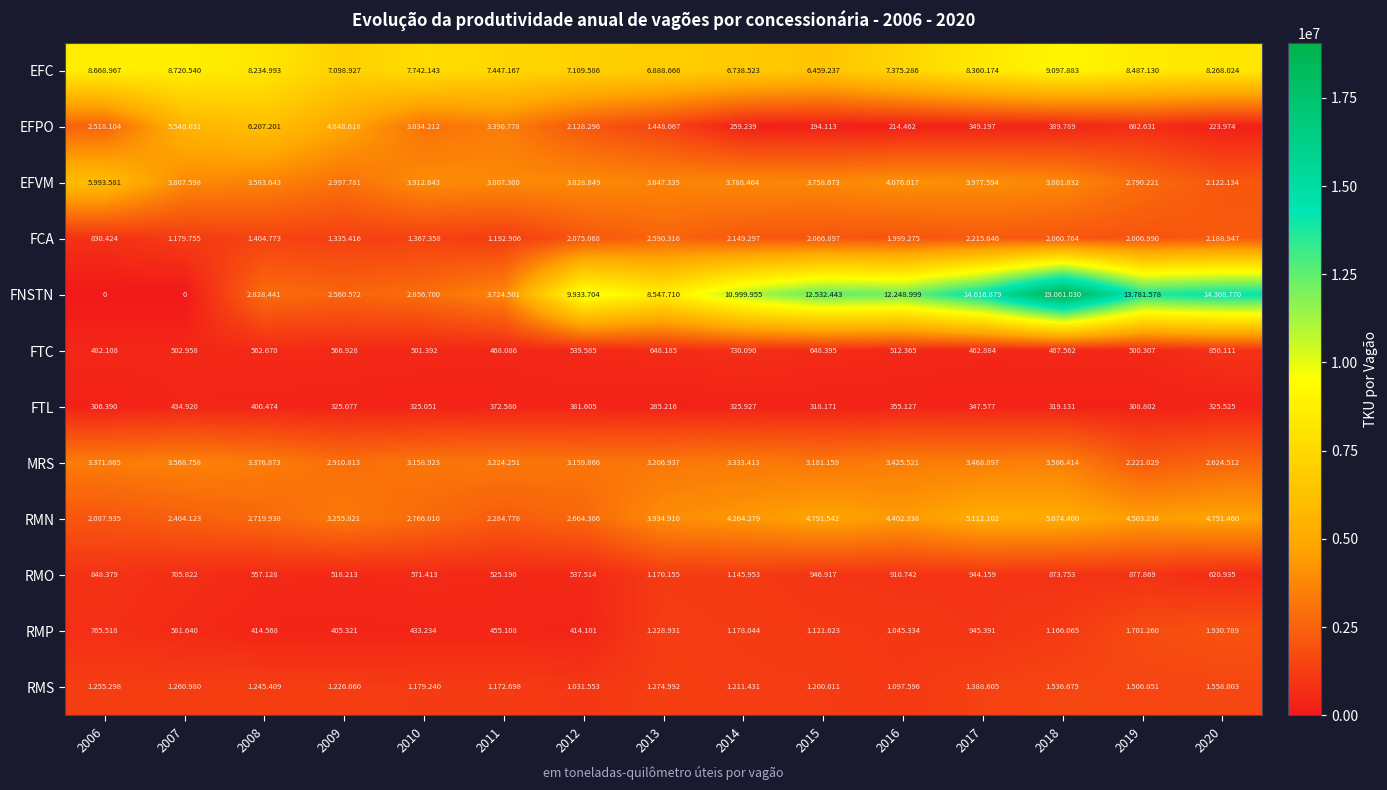

What is the spread (max minus min) of values at 2008?

7834519